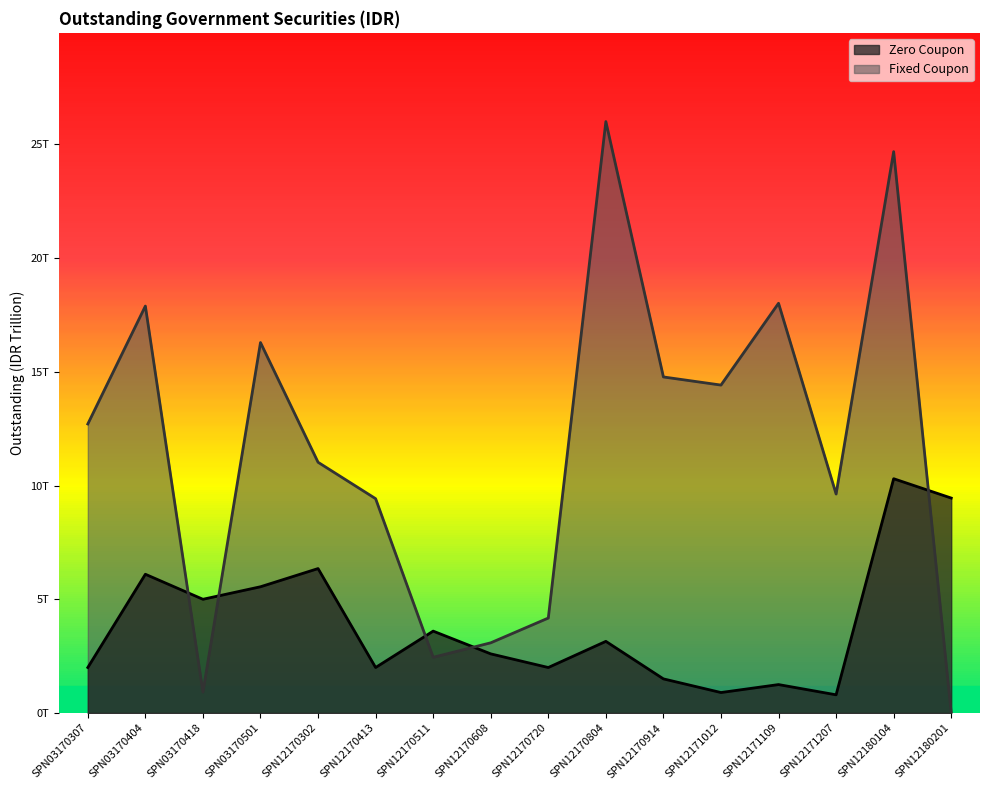

List the labels in order of Fixed Coupon value, smallest first.

SPN12180201, SPN03170418, SPN12170511, SPN12170608, SPN12170720, SPN12170413, SPN12171207, SPN12170302, SPN03170307, SPN12171012, SPN12170914, SPN03170501, SPN03170404, SPN12171109, SPN12180104, SPN12170804